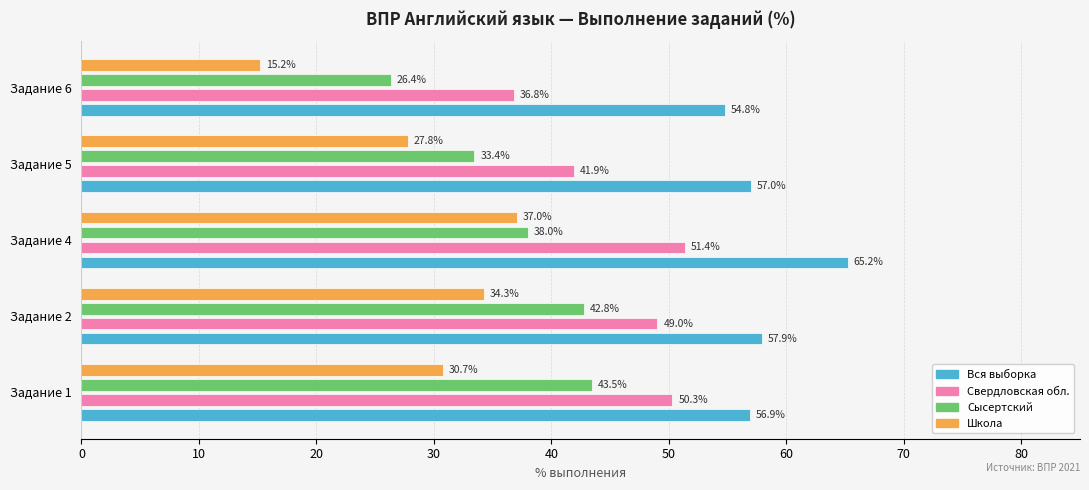

Is the value of Свердловская обл. at Задание 4 greater than the value of Школа at Задание 1?

Yes